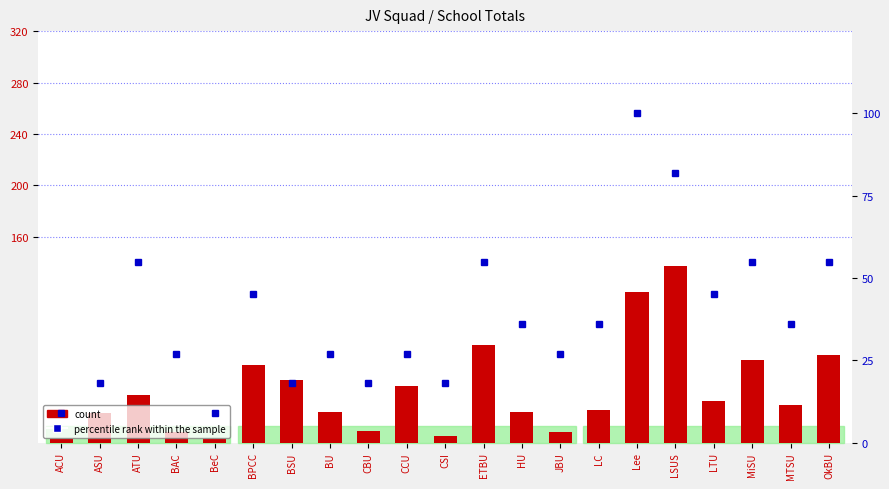

What is the sum of all count values?

845